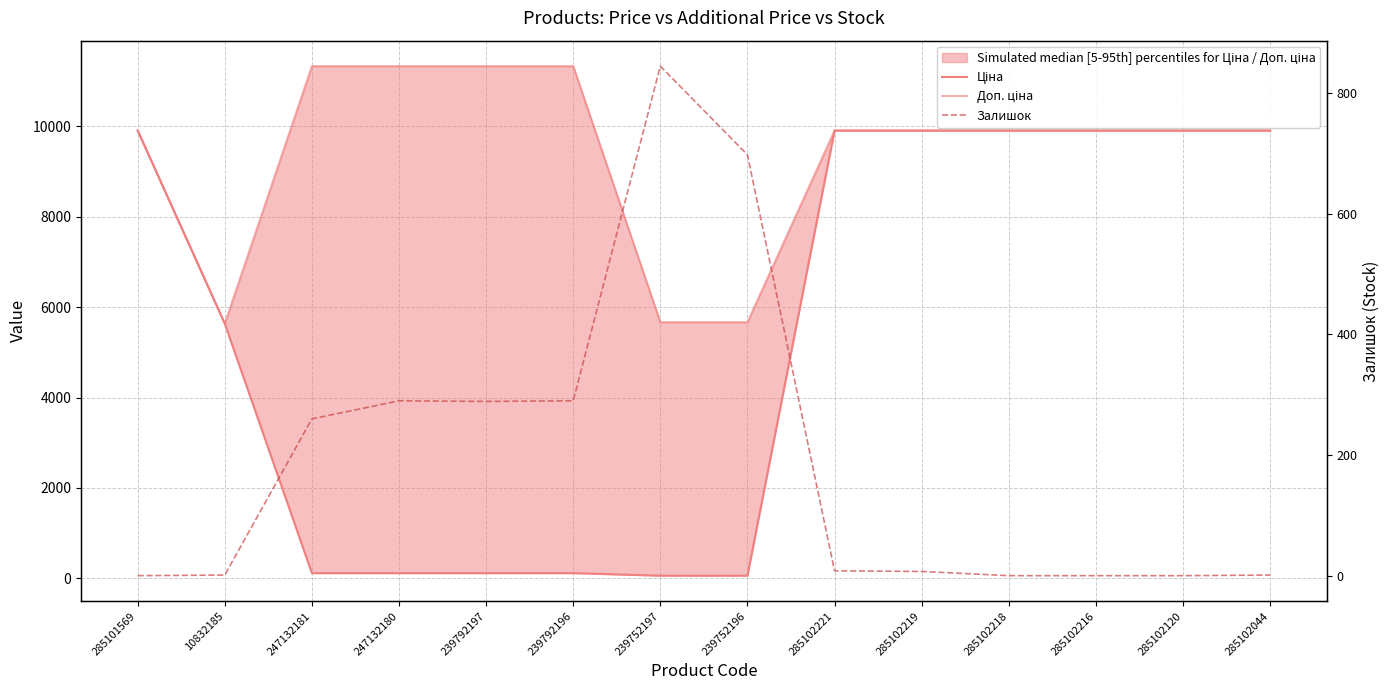

What is the value of the Ціна point at the 1st from the left?

9908.5